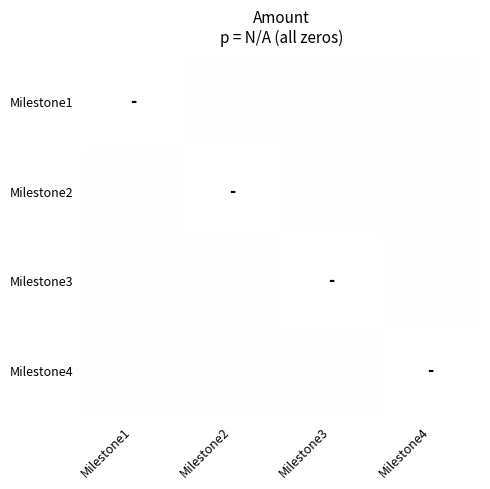

At which category does the chart reach its peak across all series?

Milestone2